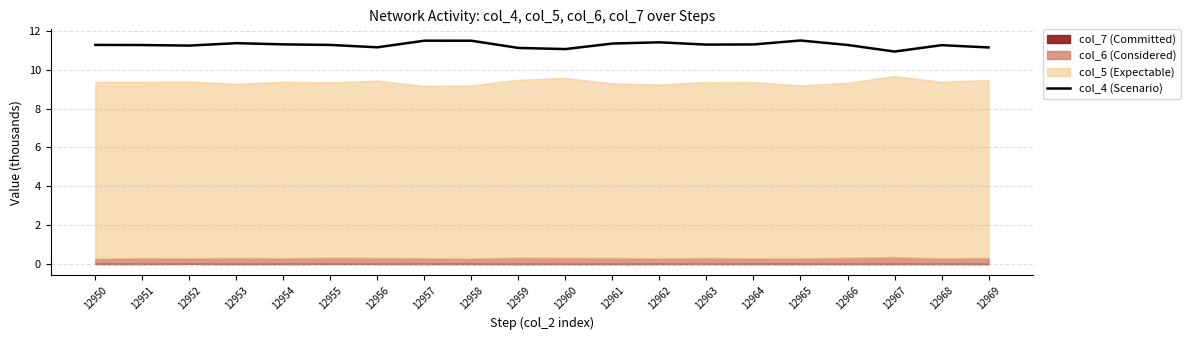

What is the approximate value at 12961?

11.3